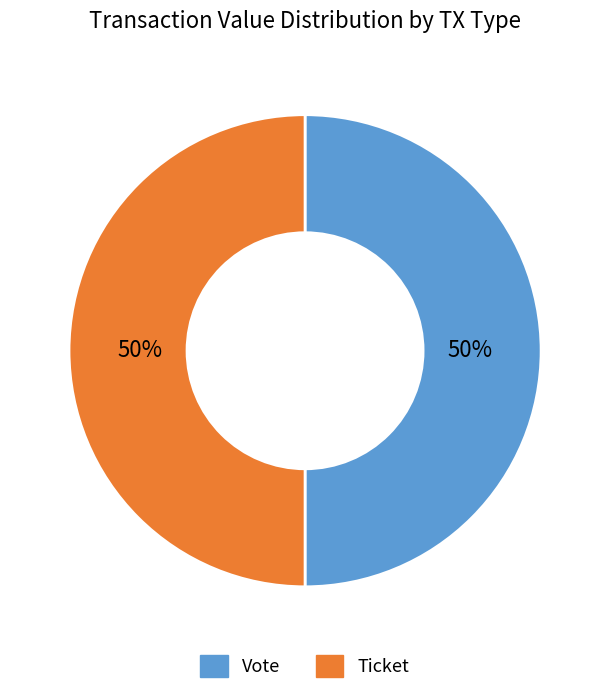

How many segments does this pie chart have?

2